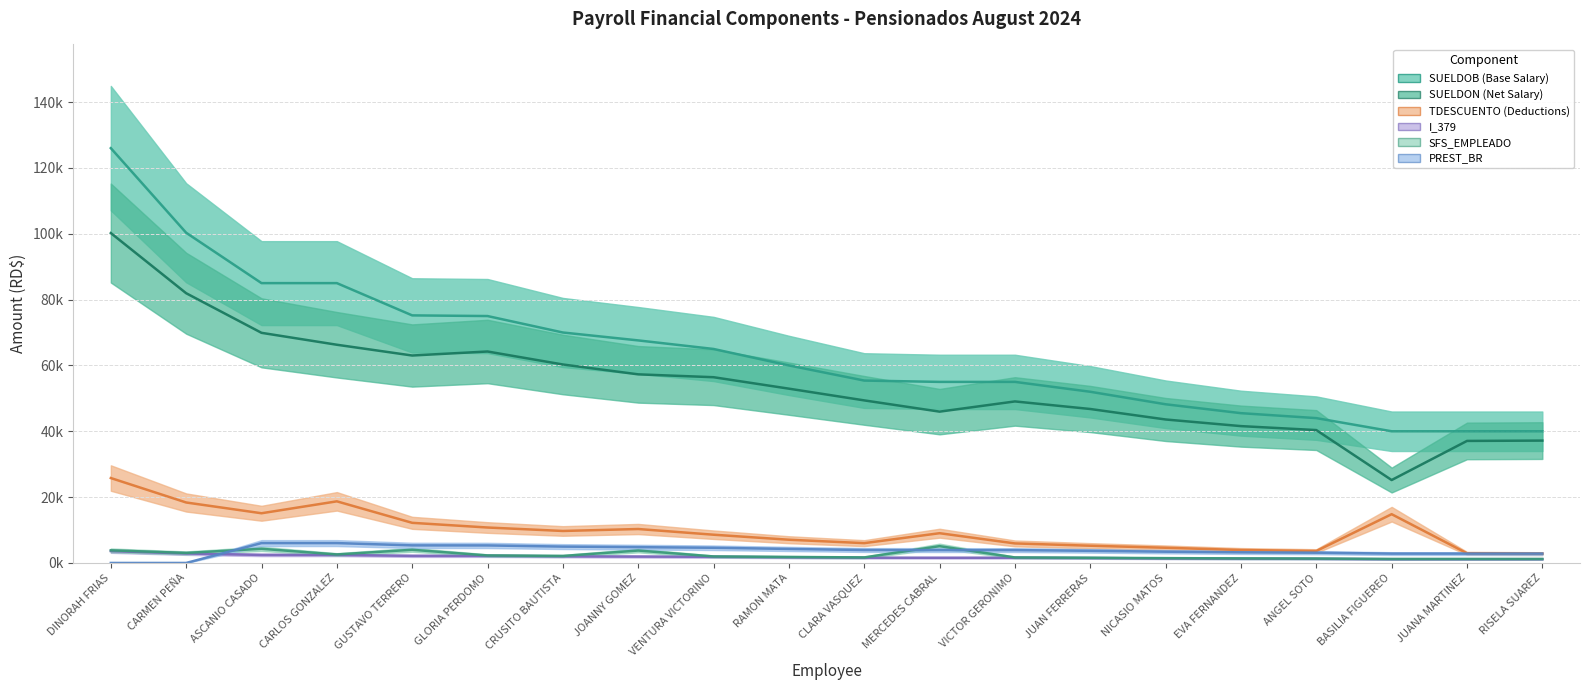

Reading left to right, extract all data points from this chart.

SUELDON (Net Salary): 100207.1	81932.2	69902.4	66281.7	63011.3	64233.2	60284.2	57290.7	56420.6	52942.3	49379.8	45963.1	49064.8	46765.5	43580.1	41567.1	40363.2	25186.3	37068.3	37168.3
TDESCUENTO (Deductions): 25792.9	18367.8	15097.6	18718.3	12188.7	10766.9	9715.9	10309.4	8579.5	7057.6	6020.2	9036.9	5935.2	5234.5	4619.9	3932.9	3631.5	14813.6	2931.7	2831.7
SFS_EMPLEADO: 3830.4	3049.1	4299.5	2584.0	4001.5	2280.0	2128.0	3770.5	1976.0	1824.0	1684.2	5102.9	1672.0	1580.8	1465.3	1383.2	1337.4	1216.0	1216.0	1216.0
SUELDOB (Base Salary): 126000.0	100300.0	85000.0	85000.0	75200.0	75000.0	70000.0	67600.0	65000.0	60000.0	55400.0	55000.0	55000.0	52000.0	48200.0	45500.0	43994.8	40000.0	40000.0	40000.0
I_379: 3616.2	2878.6	2439.5	2439.5	2158.2	2152.5	2009.0	1940.1	1865.5	1722.0	1590.0	1578.5	1578.5	1492.4	1383.3	1305.8	1262.7	1148.0	1148.0	1148.0
PREST_BR: 0.0	0.0	6035.0	6035.0	5339.2	5325.0	4970.0	4799.6	4615.0	4260.0	3933.4	3905.0	3905.0	3692.0	3422.2	3230.5	3123.6	2840.0	2840.0	2840.0